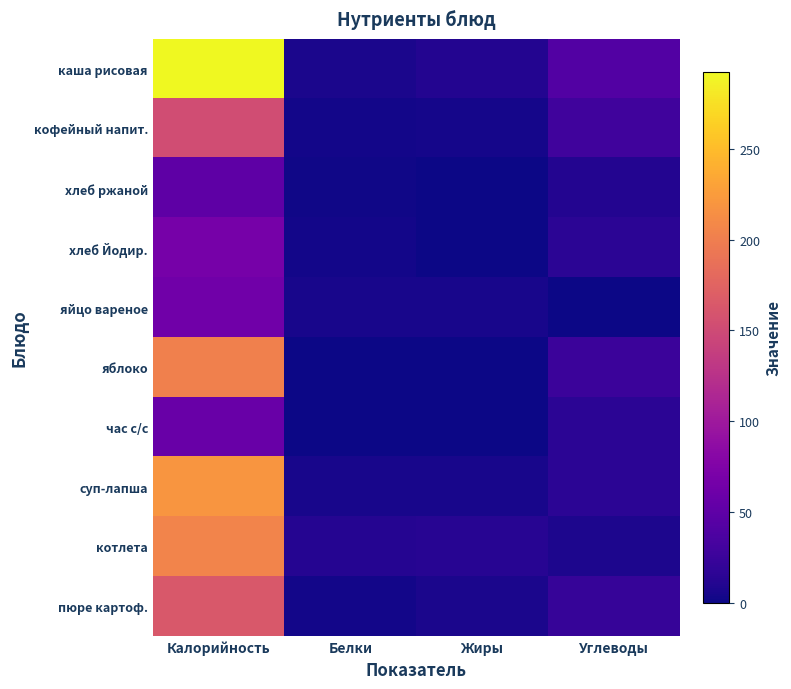

Reading right to left, what are all the values shown in this chart?

каша рисовая: Углеводы=41.8	Жиры=10.7	Белки=6.0	Калорийность=292.3
кофейный напит.: Углеводы=28.7	Жиры=3.6	Белки=2.5	Калорийность=152.0
хлеб ржаной: Углеводы=10.3	Жиры=0.4	Белки=2.0	Калорийность=49.6
хлеб Йодир.: Углеводы=15.0	Жиры=0.3	Белки=2.3	Калорийность=68.0
яйцо вареное: Углеводы=0.3	Жиры=4.6	Белки=5.1	Калорийность=63.0
яблоко: Углеводы=26.0	Жиры=0.0	Белки=1.0	Калорийность=202.0
час с/с: Углеводы=15.0	Жиры=0.0	Белки=0.2	Калорийность=58.0
суп-лапша: Углеводы=15.0	Жиры=4.9	Белки=5.5	Калорийность=220.0
котлета: Углеводы=7.7	Жиры=13.6	Белки=11.6	Калорийность=205.5
пюре картоф.: Углеводы=21.9	Жиры=6.8	Белки=3.2	Калорийность=164.0